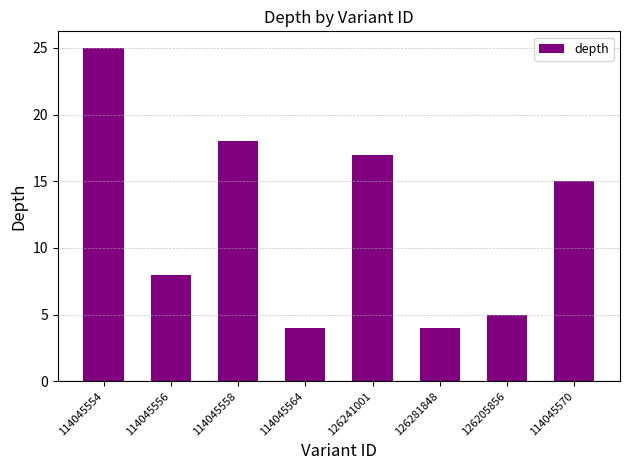

How many bars are there in total?

8